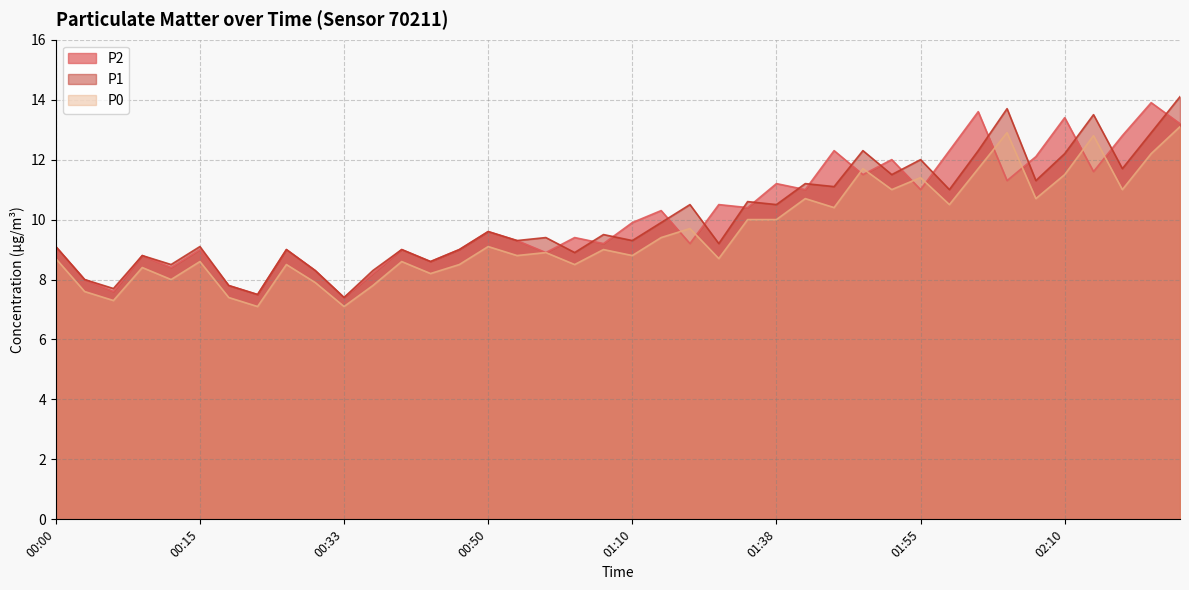

True or false: P1 and P0 intersect in this chart.

False